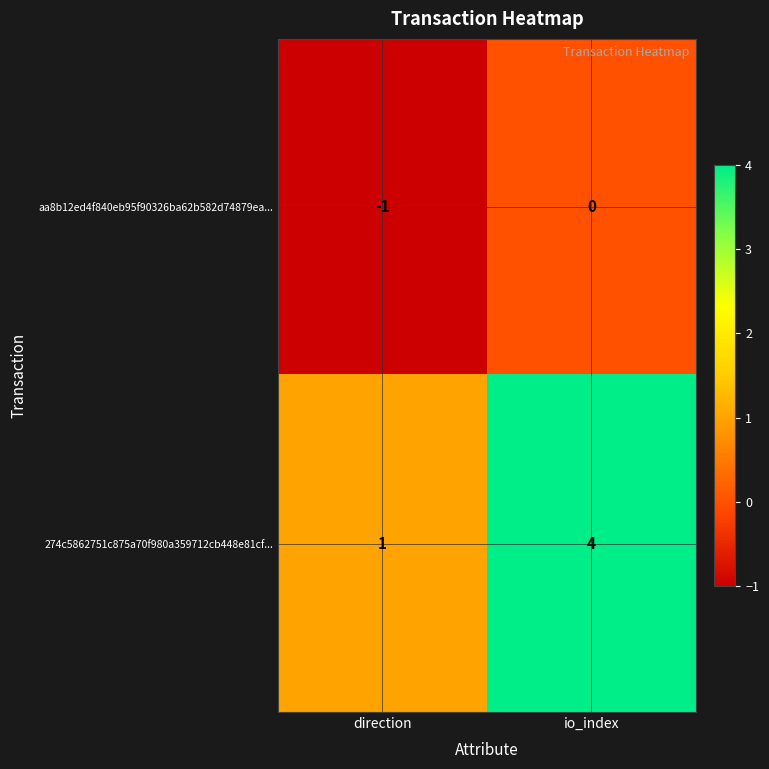

At which category is the sum across all series the highest?

io_index